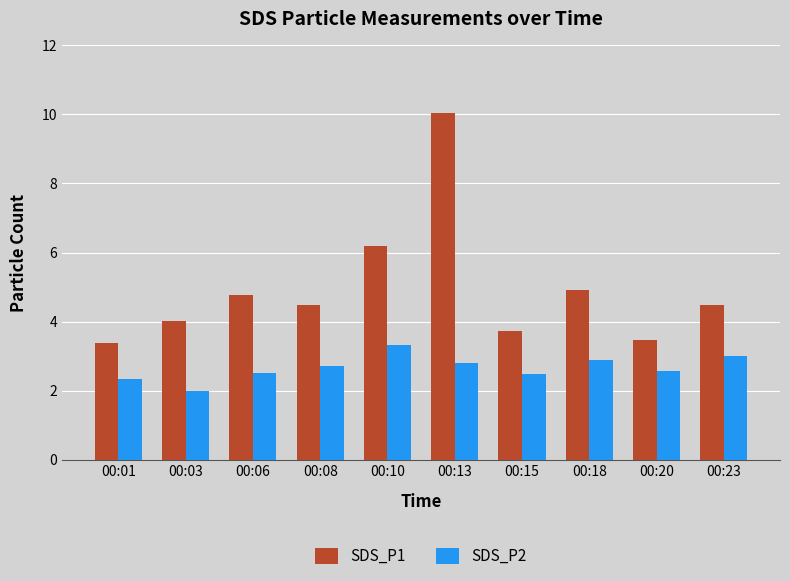

What is the total value across all series at 00:13?

12.8